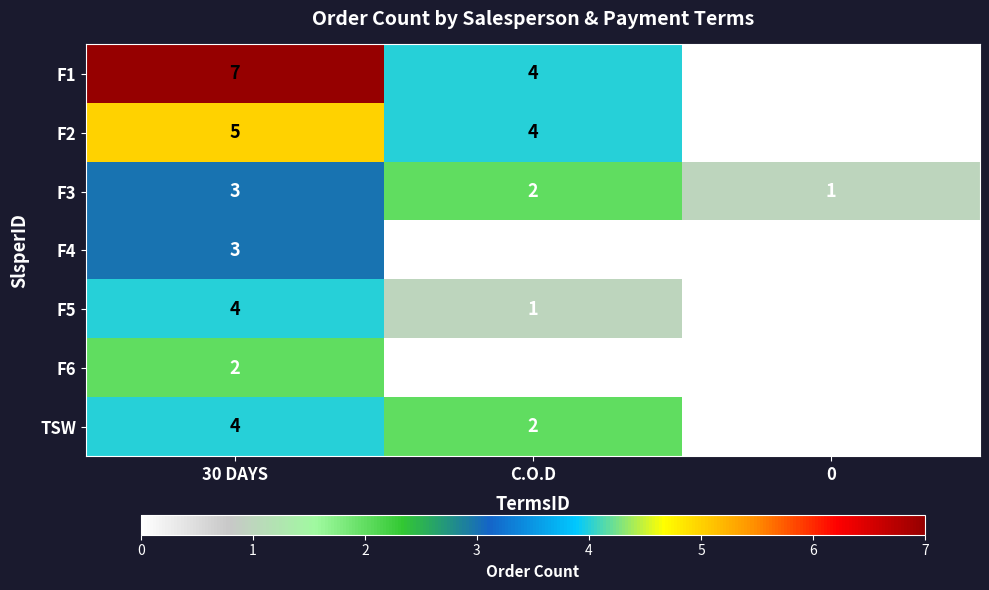

Where does the F3 series first go above 2?

30 DAYS